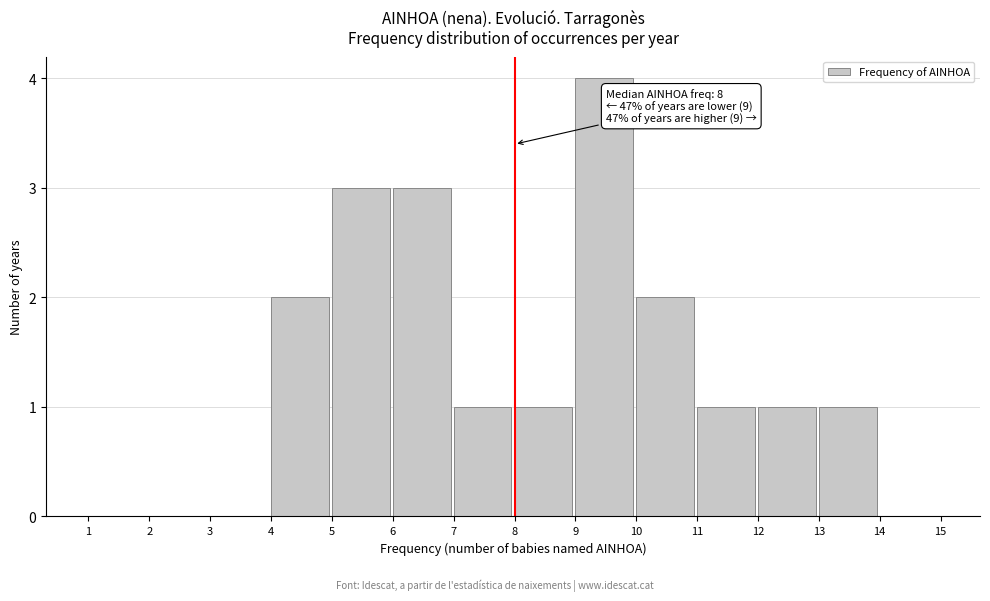

Over which range of the x-axis is the bar tallest?

9 to 10